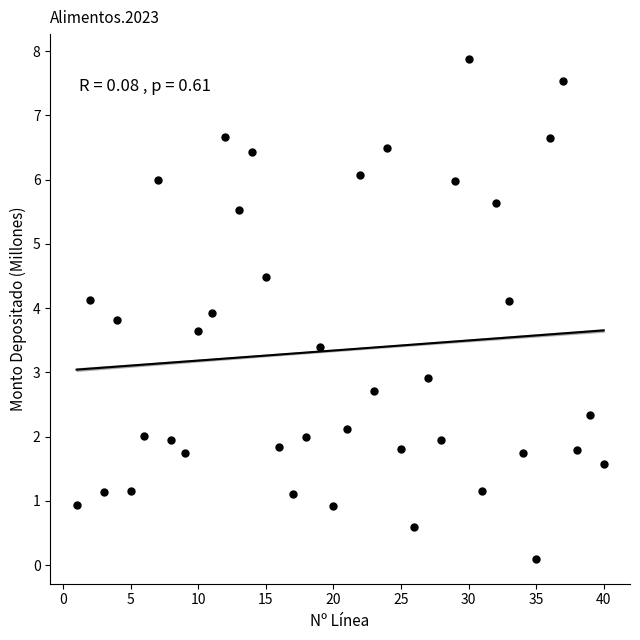

What is the range of Y values (max minus min)?

7.8